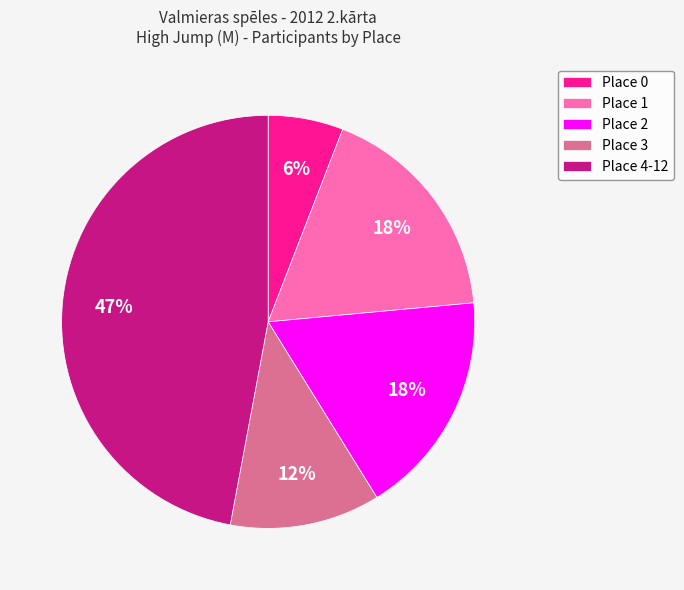

Is there any slice that represents more than half of the pie?

No